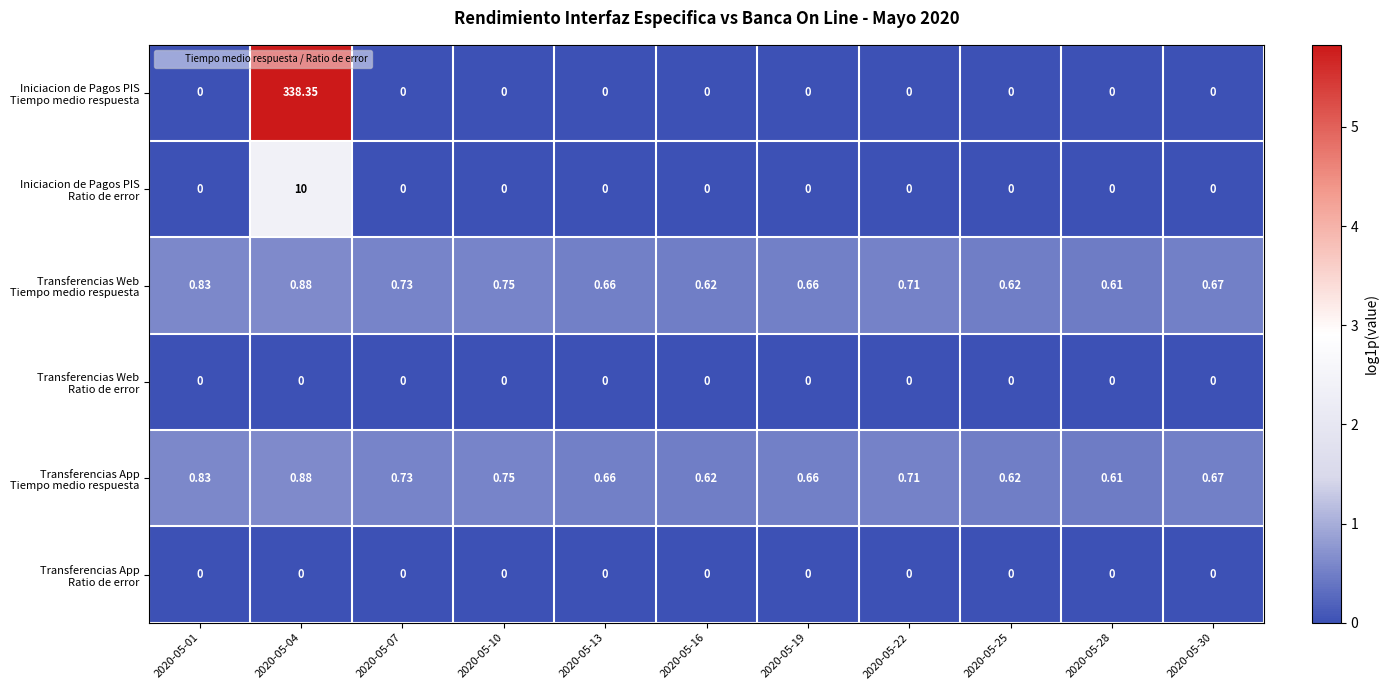

Count the number of data series in this chart.

6